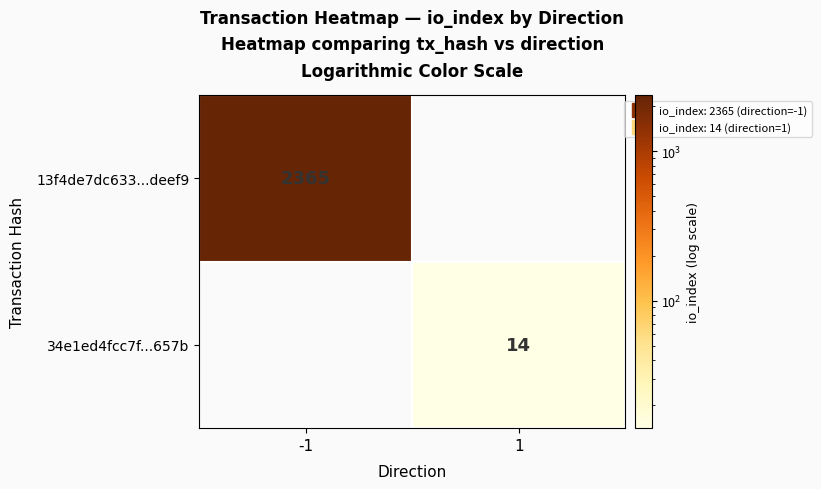

True or false: 13f4de7dc633...deef9 has a value of 2365.0 at -1.

True